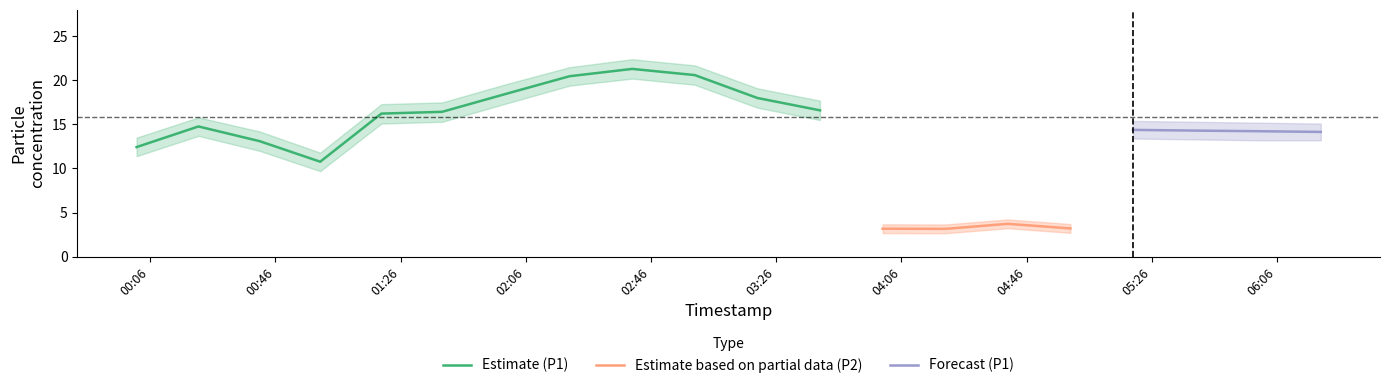

What is the highest value of the Estimate (P1) series?

21.3